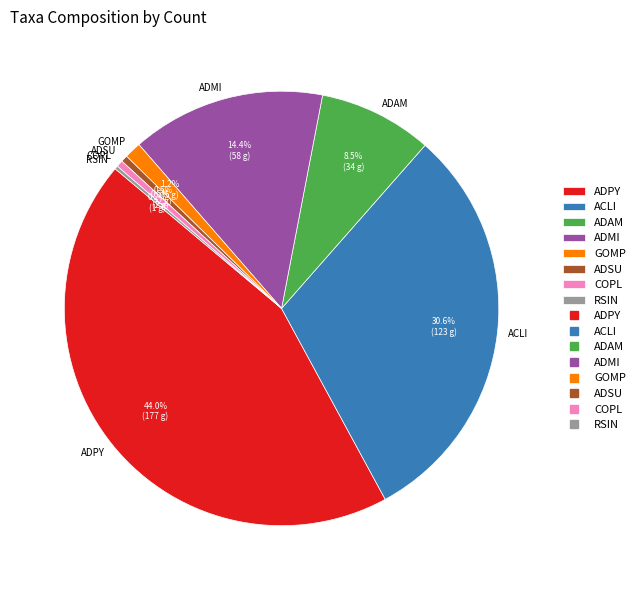

Is the sum of ADAM and ADMI greater than half?

No